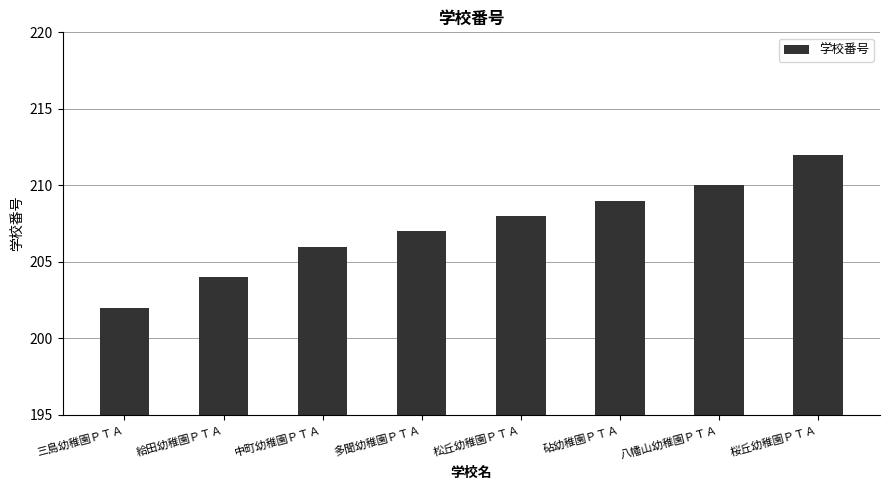

What is the label of the 6th bar from the left?

砧幼稚園ＰＴＡ